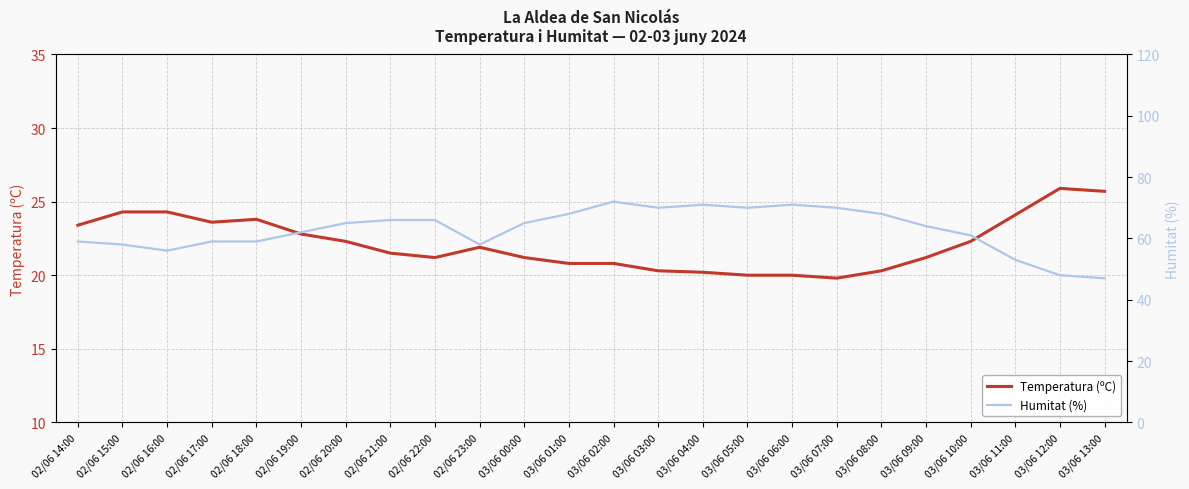

Between 02/06 14:00 and 02/06 19:00, which is larger?

02/06 14:00